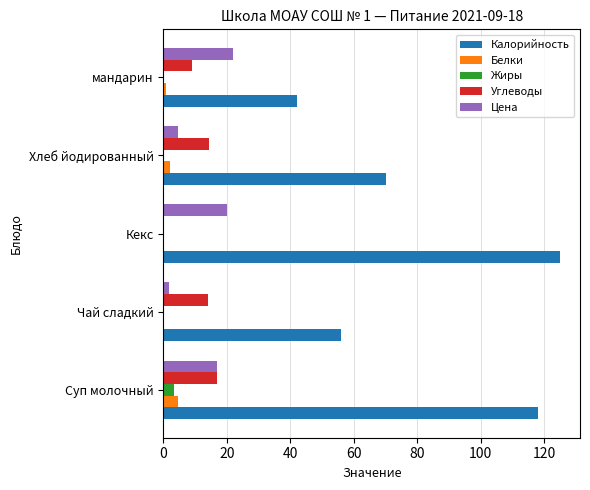

What are all the series names shown in the legend?

Калорийность, Белки, Жиры, Углеводы, Цена